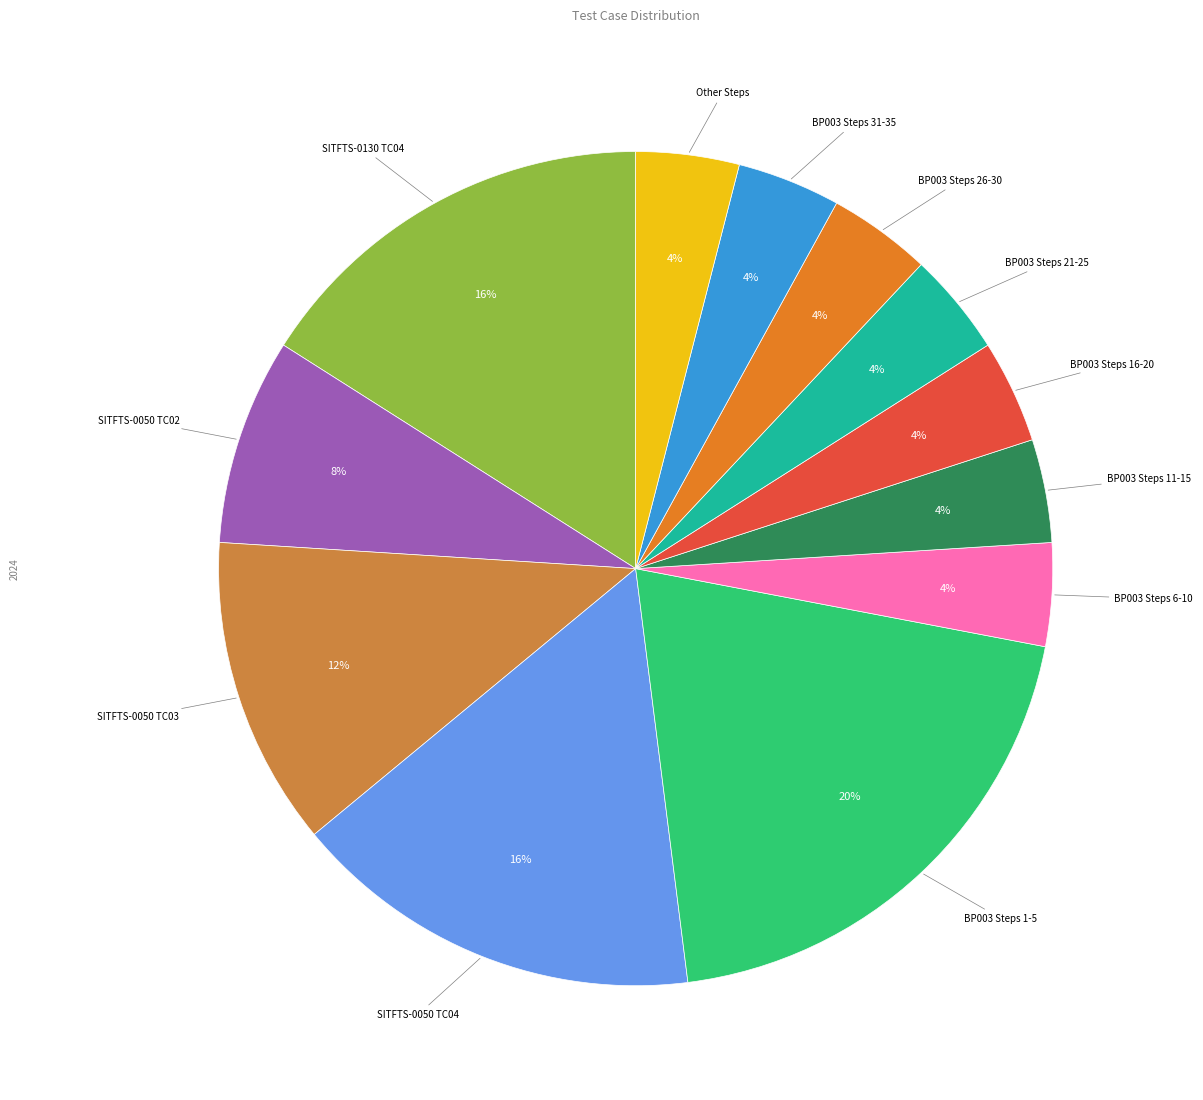

Is SITFTS-0130 TC04 the majority of the pie?

No